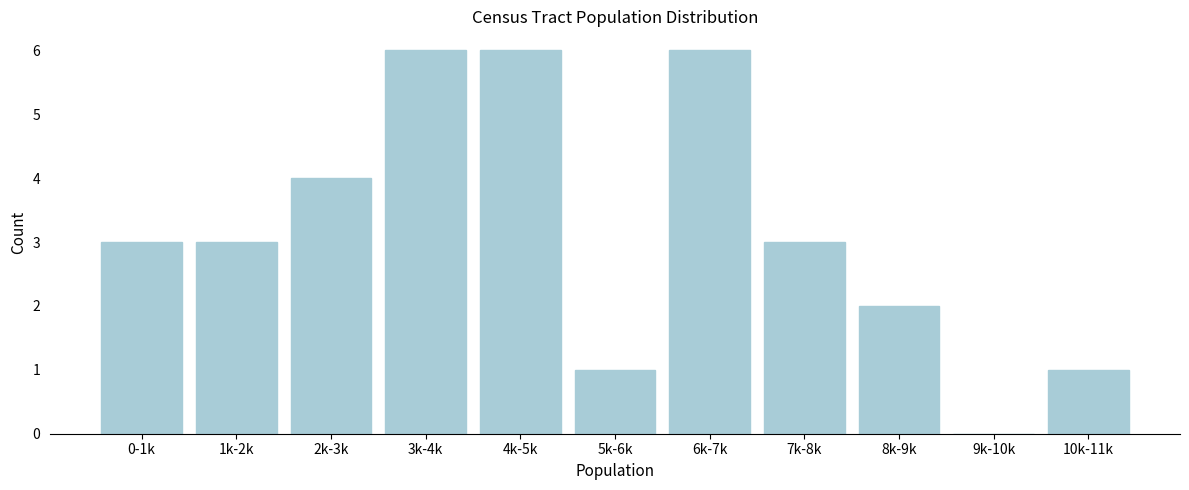

Reading left to right, extract all data points from this chart.

0-1k=3	1k-2k=3	2k-3k=4	3k-4k=6	4k-5k=6	5k-6k=1	6k-7k=6	7k-8k=3	8k-9k=2	9k-10k=0	10k-11k=1